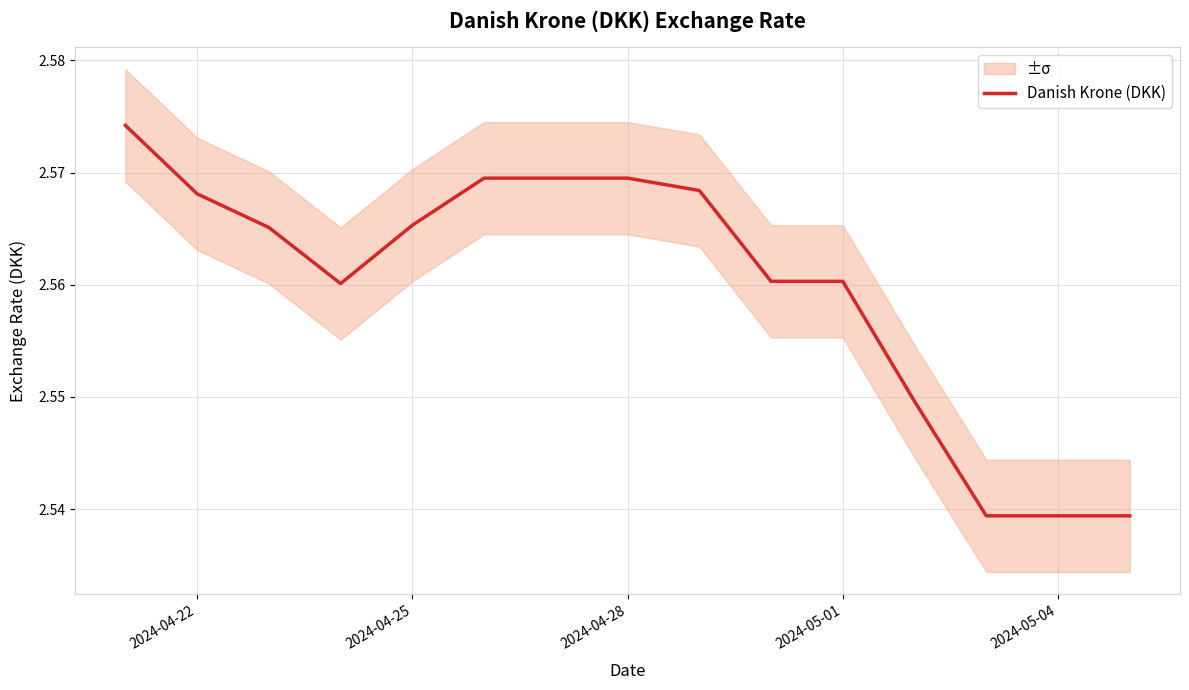

The Danish Krone (DKK) series shows 1.1 at 2024-04-25. True or false?

False